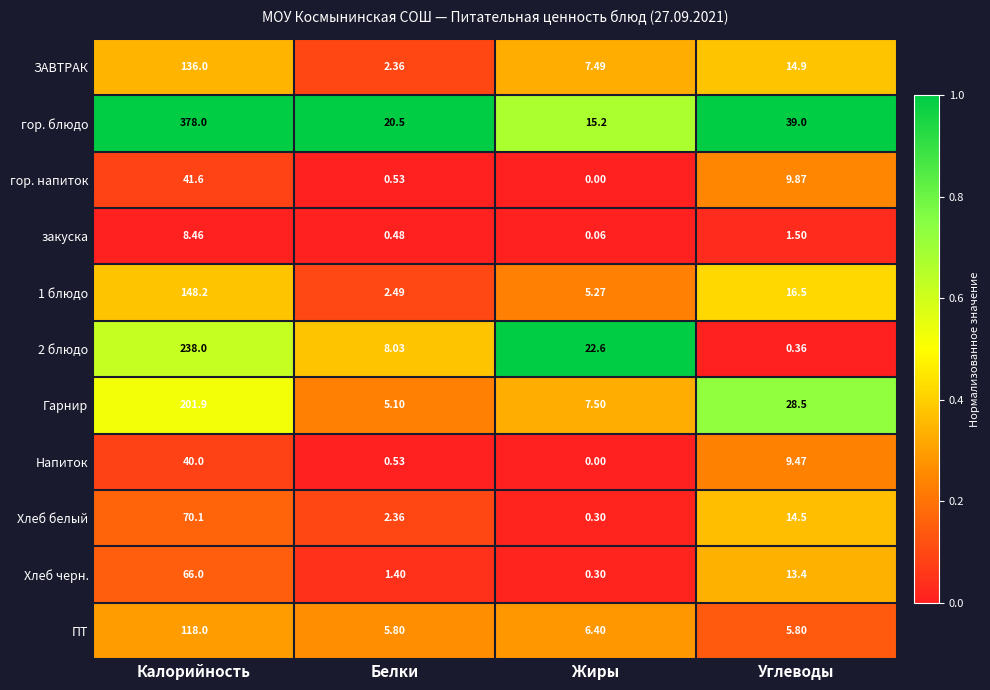

Which series changed the most between Калорийность and Углеводы?

гор. блюдо